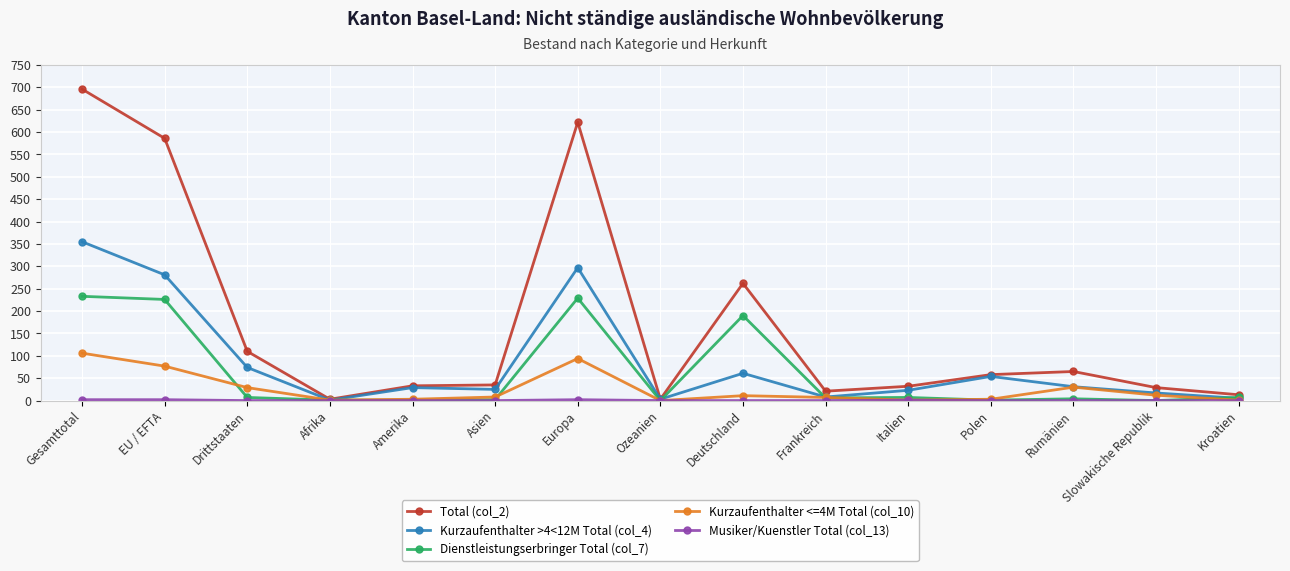

True or false: Kurzaufenthalter <=4M Total (col_10) has more than 0 points higher than both neighbors.

True